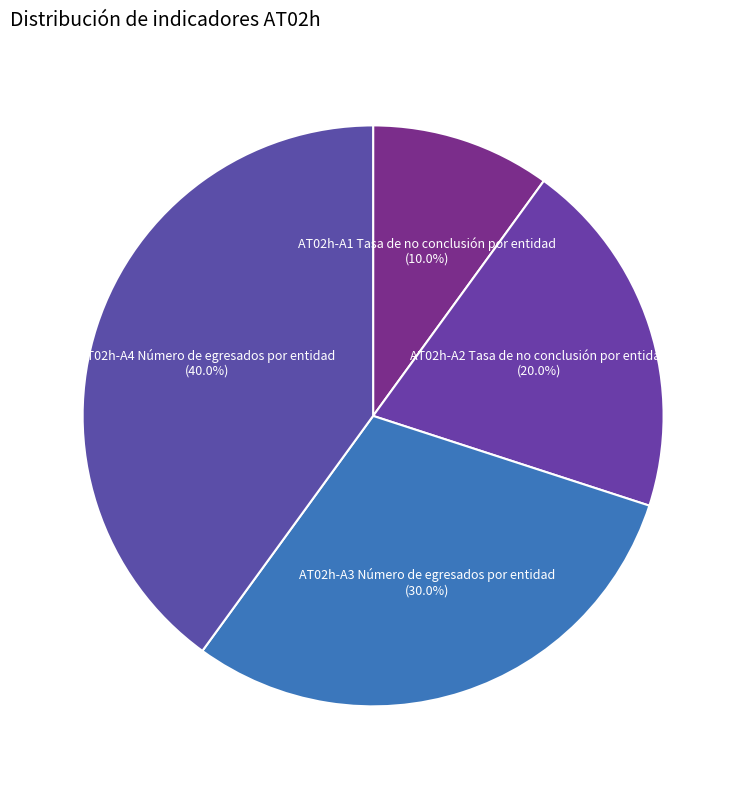

The AT02h-A2 Tasa de no conclusión por entidad slice represents 20% of the pie. True or false?

True